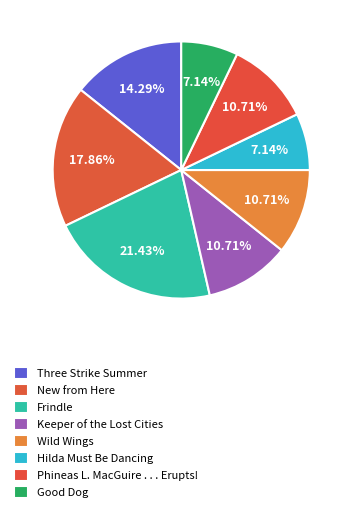

How many slices are in this pie chart?

8